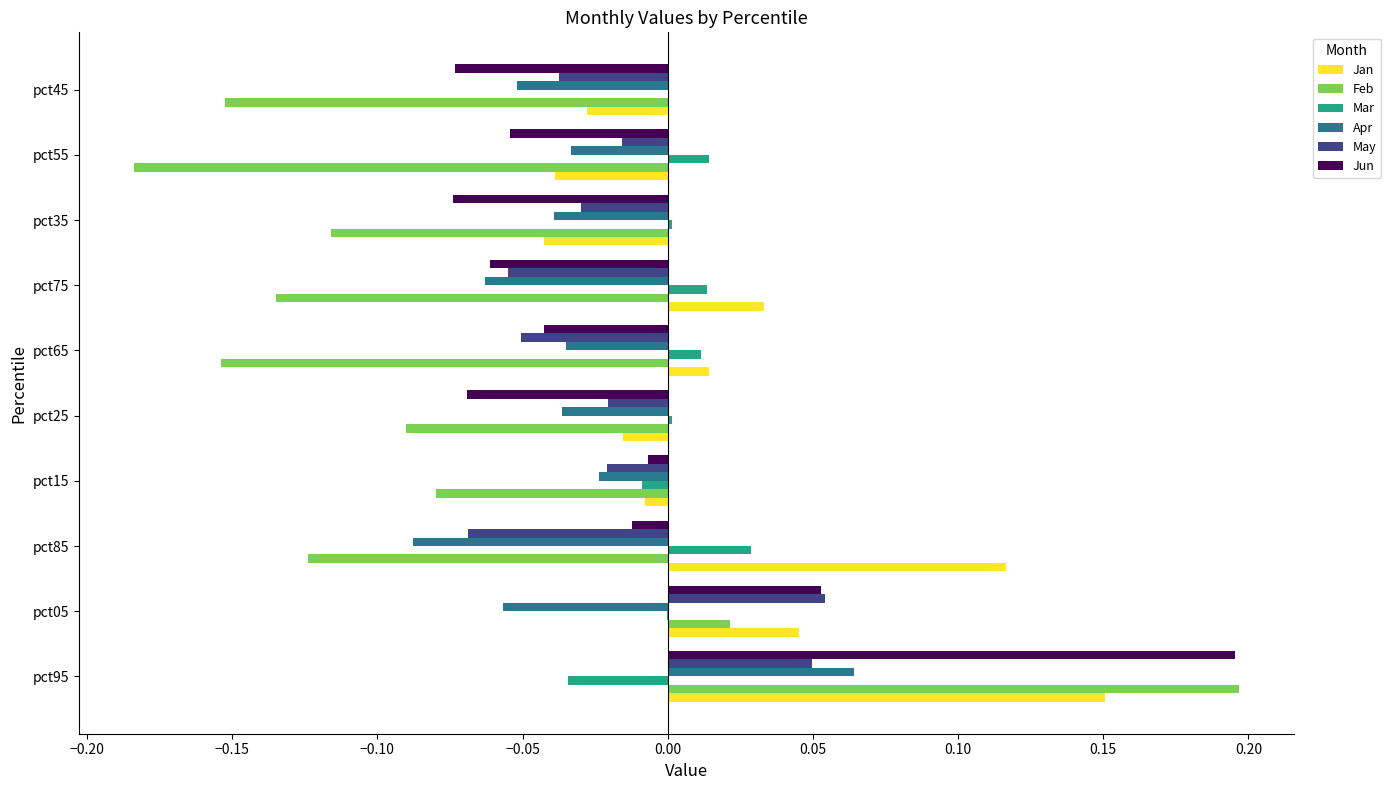

At which label does Jan reach its peak?

pct95